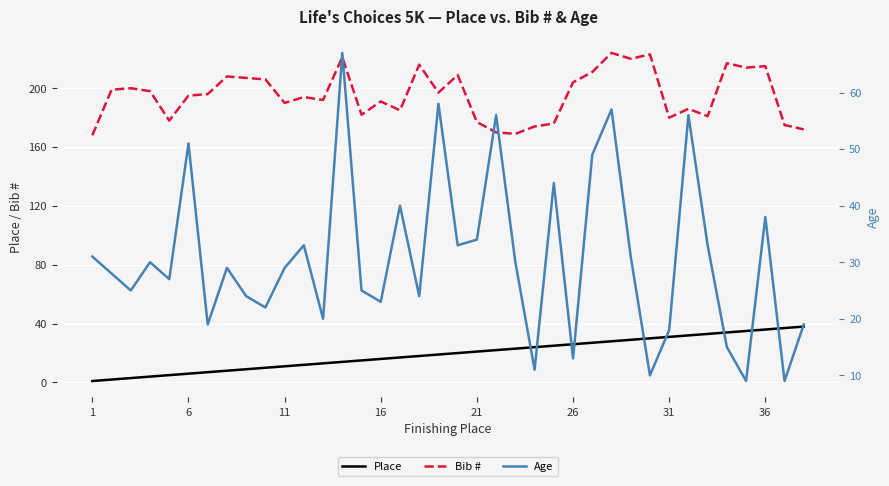

True or false: Place and Bib # intersect in this chart.

False